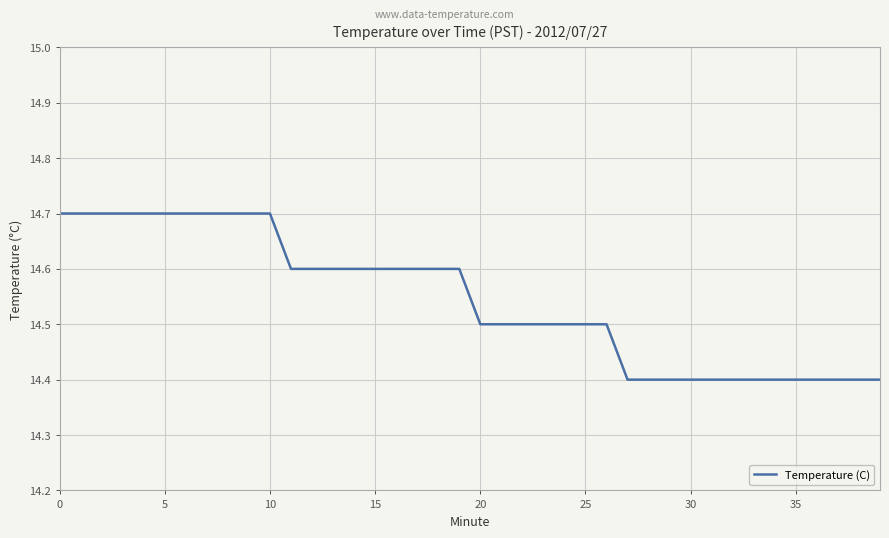

What is the difference between the maximum and minimum values?

0.3